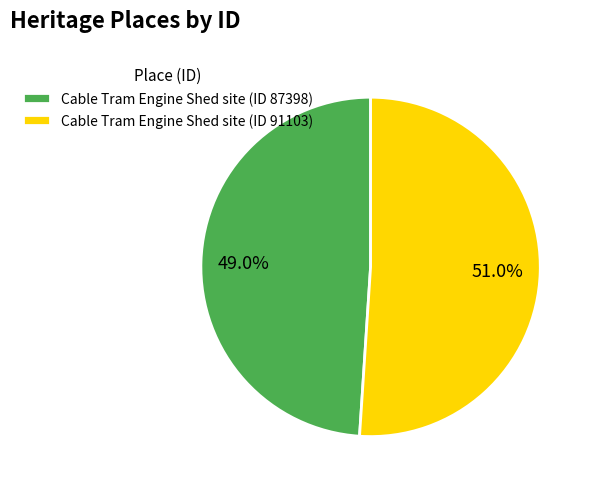

Which category has the biggest portion of the pie?

Cable Tram Engine Shed site (ID 91103)